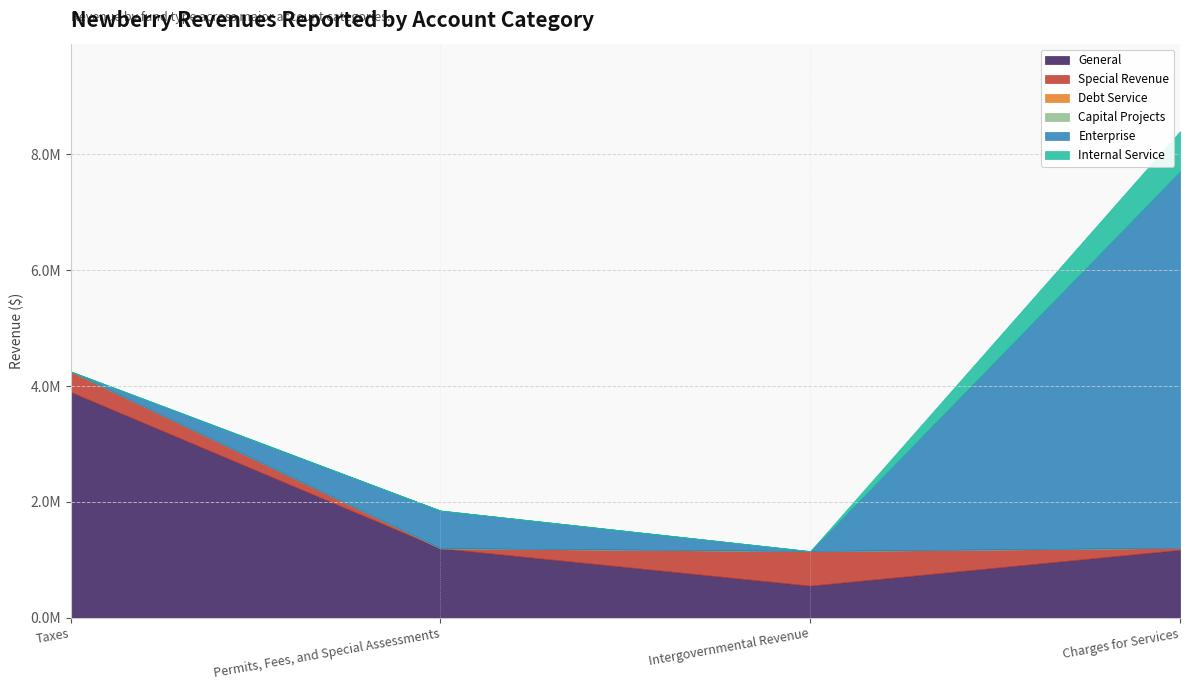

Which series has the widest spread of values?

Enterprise